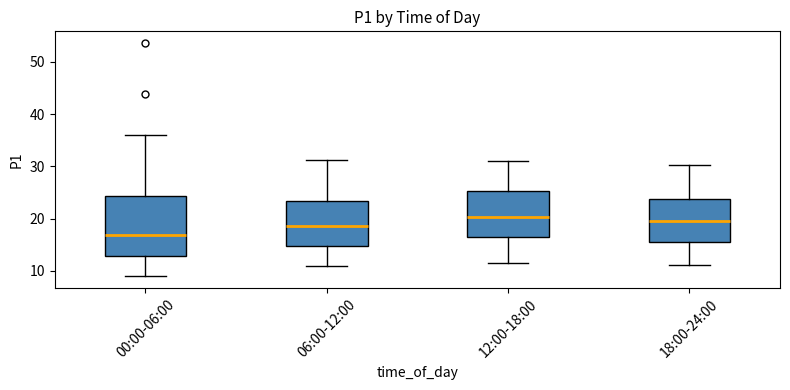

Reading left to right, read every box against the y-axis: the position of its median line, the range the box covers, and the ends of its whiskers. The values are not printed on the chart, so give them approximately, as read against the axis.

00:00-06:00: median 17, box 13 to 24, whiskers 9 to 36
06:00-12:00: median 19, box 15 to 23, whiskers 11 to 31
12:00-18:00: median 20, box 17 to 25, whiskers 12 to 31
18:00-24:00: median 20, box 16 to 24, whiskers 11 to 30